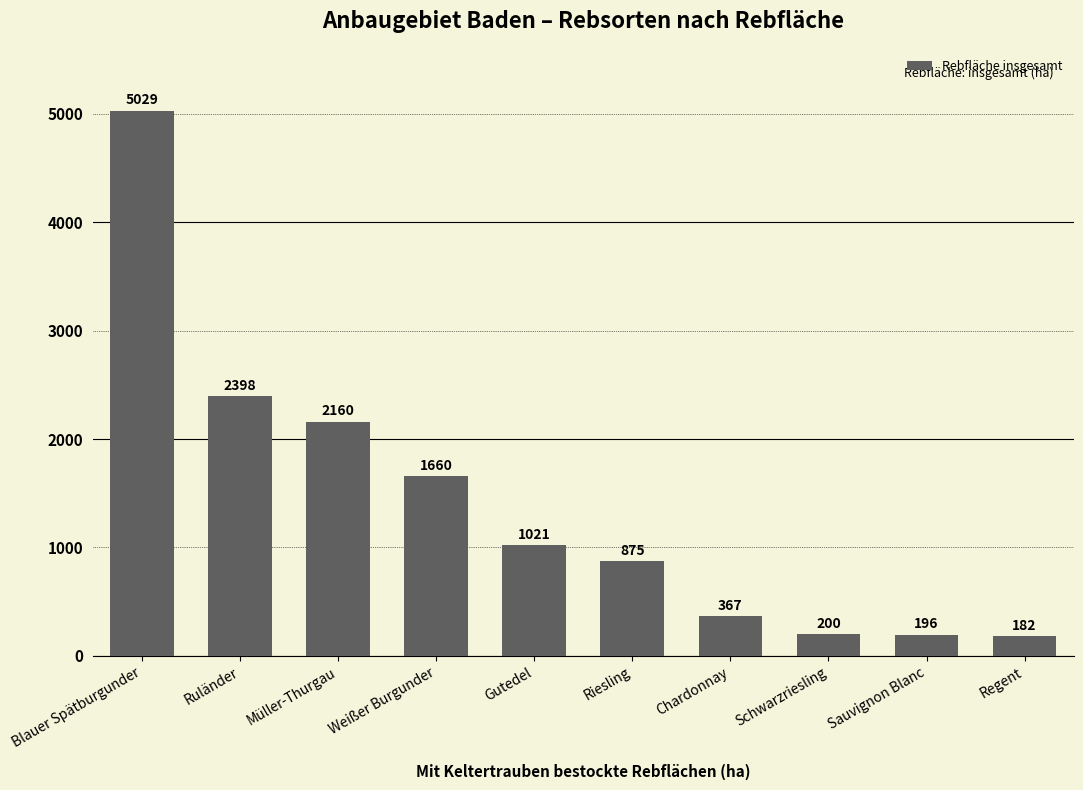

Which has a higher value, Regent or Blauer Spätburgunder?

Blauer Spätburgunder